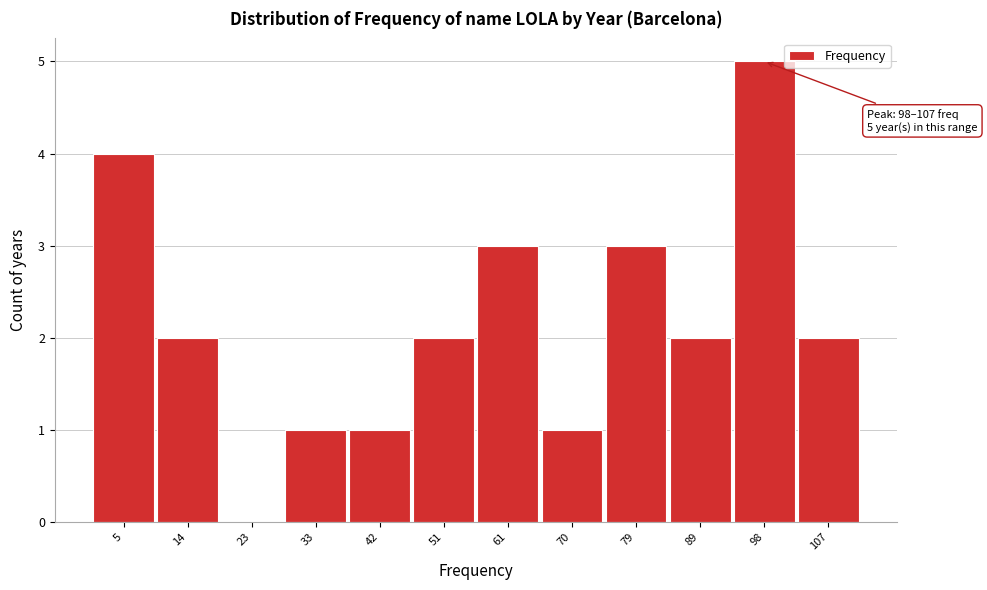

Reading right to left, what are all the values shown in this chart?

107=2	98=5	89=2	79=3	70=1	61=3	51=2	42=1	33=1	23=0	14=2	5=4